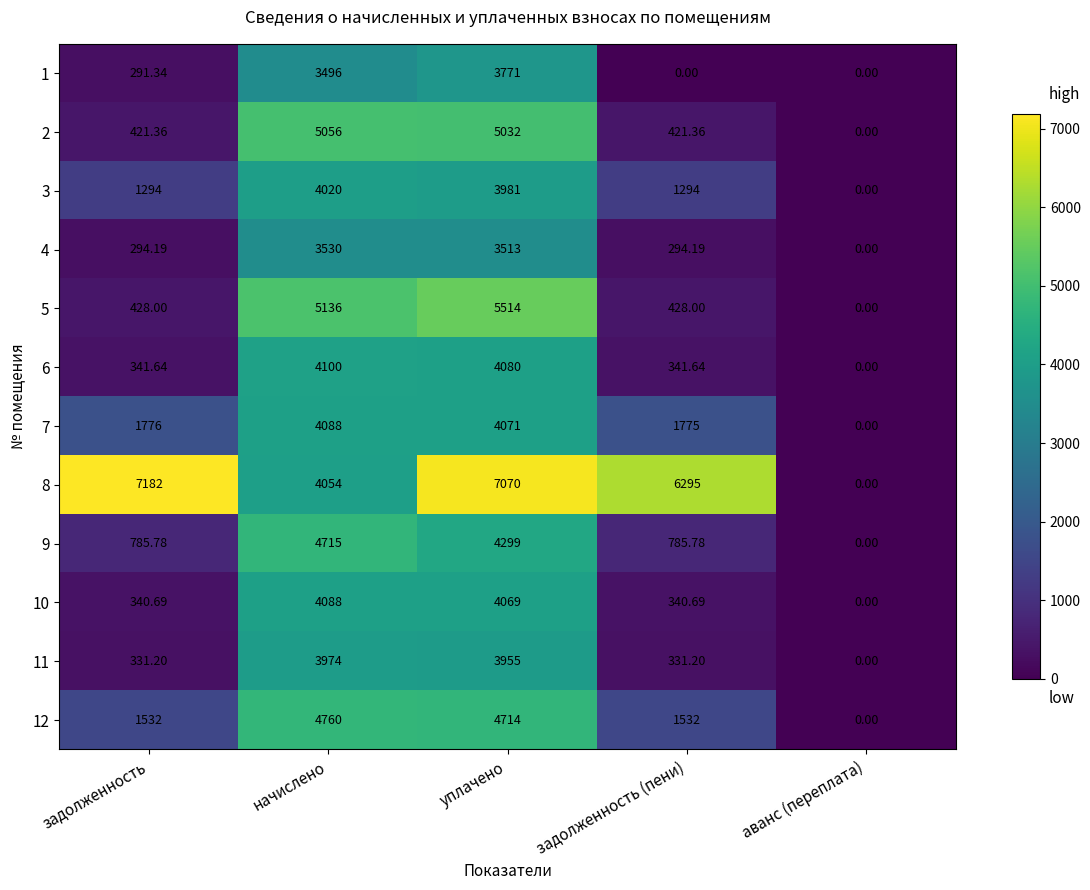

Is the value of 7 at задолженность (пени) greater than the value of 3 at задолженность (пени)?

Yes